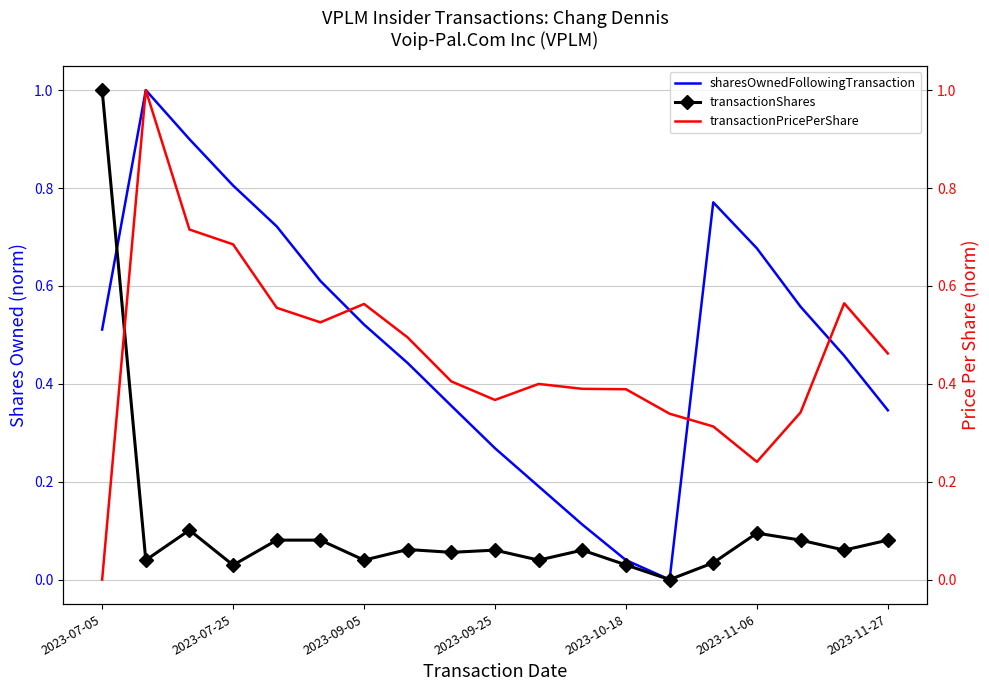

The value of sharesOwnedFollowingTransaction at 2023-09-05 is 0.8. True or false?

False